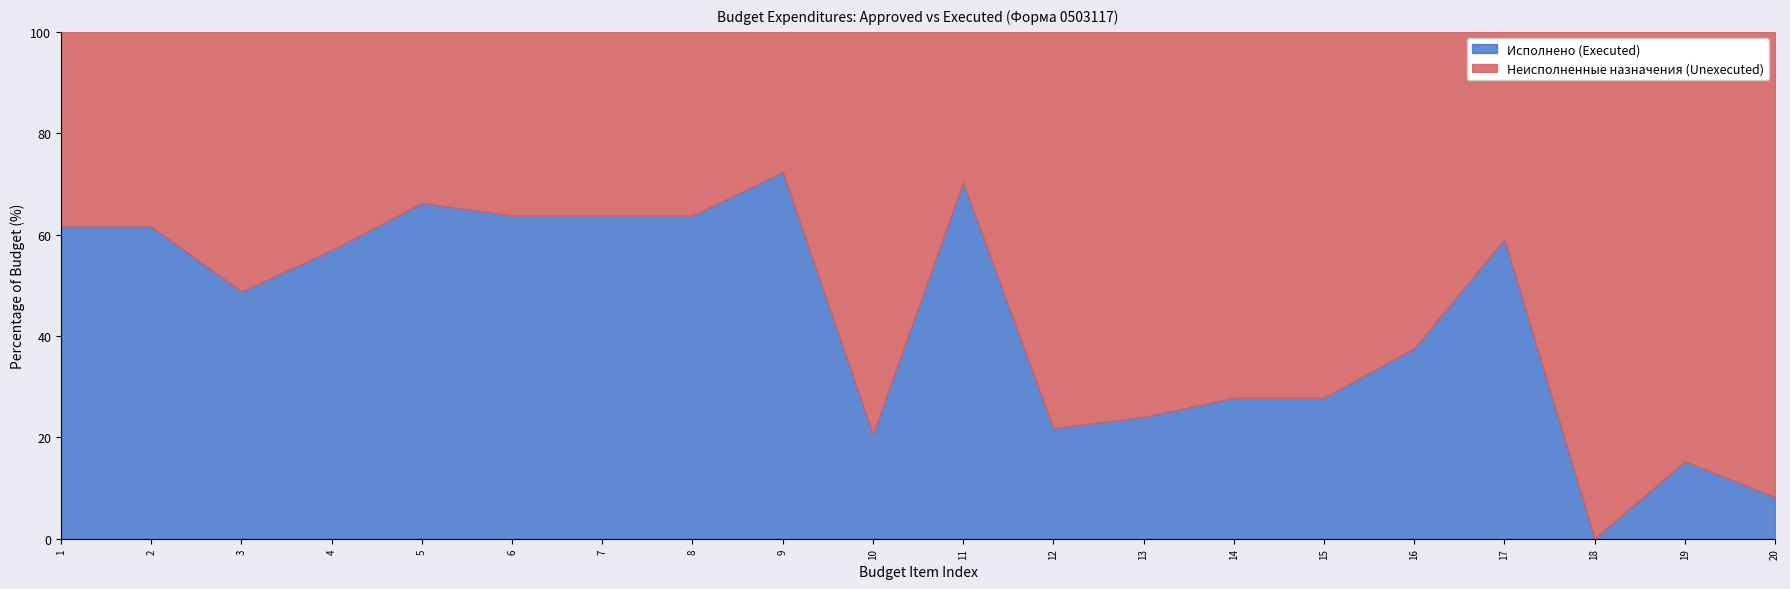

True or false: Исполнено (Executed) has a value of 42.2 at 11.

False